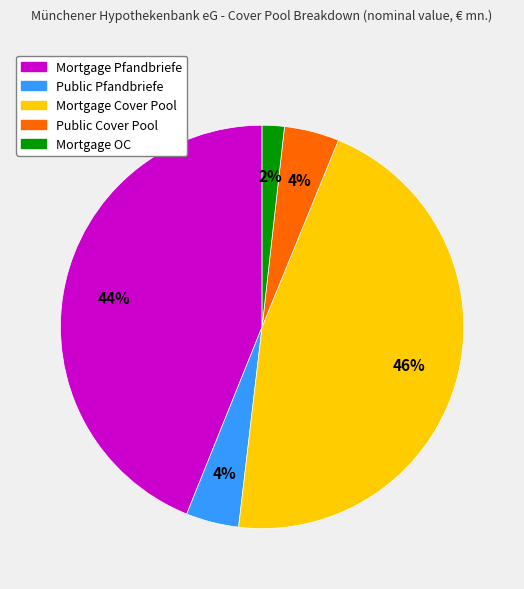

What is the smallest slice in the pie chart?

Mortgage OC